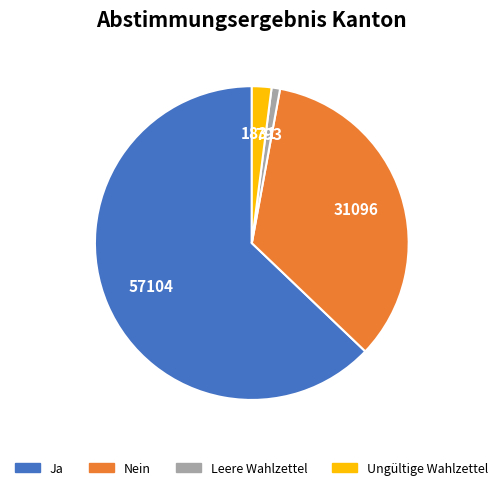

Combined, do Ja and Nein account for over 50%?

Yes